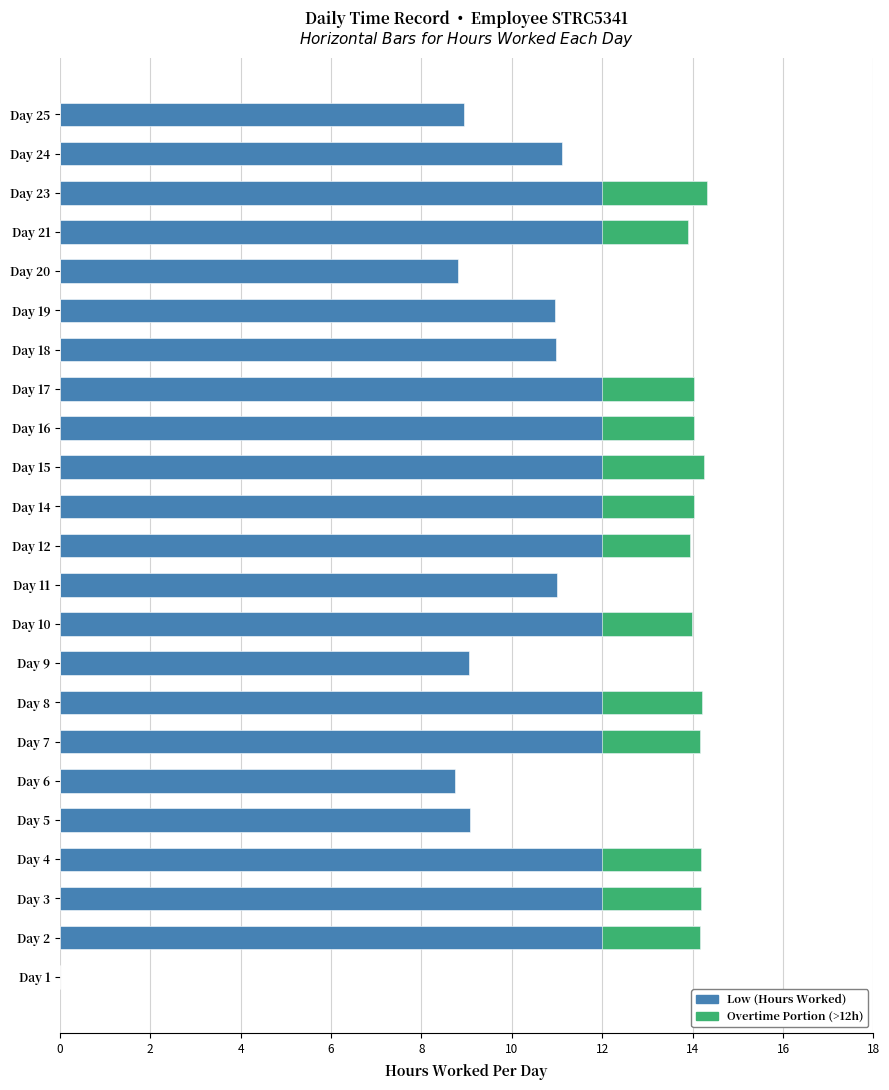

Does the chart contain any negative values?

No